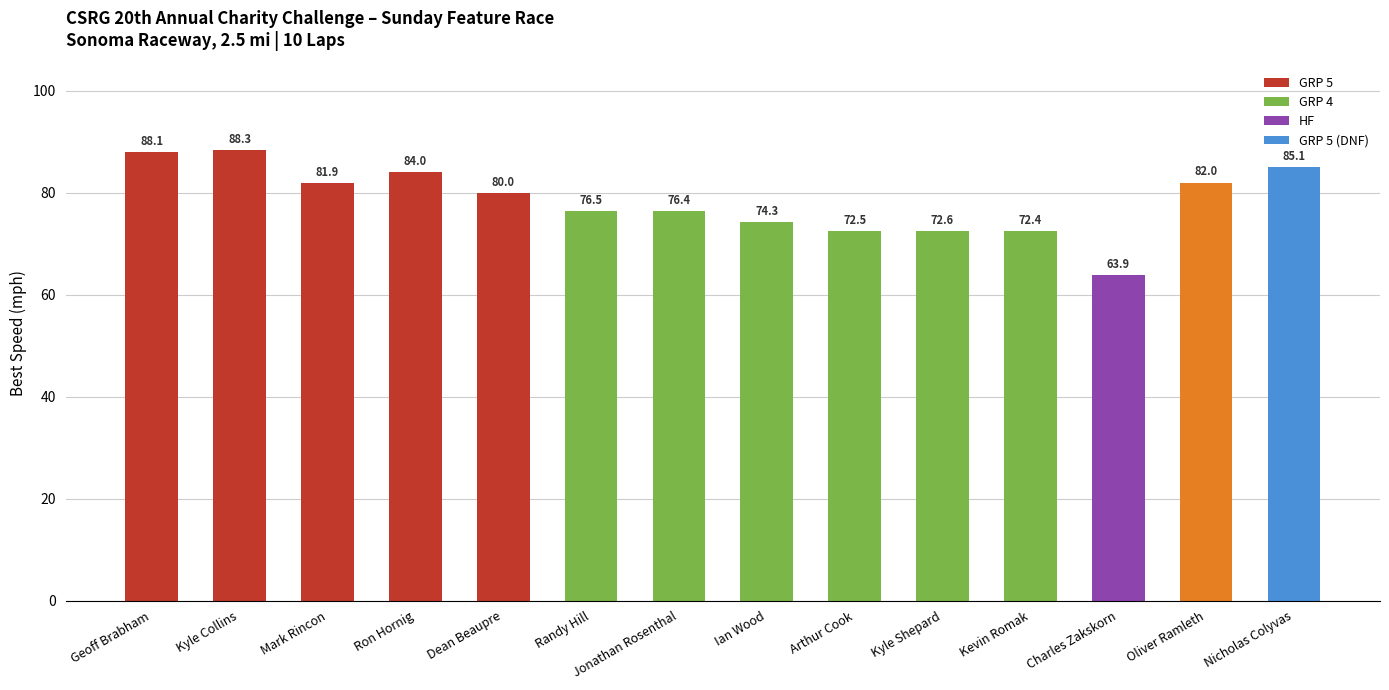

At which category does the chart reach its minimum across all series?

Charles Zakskorn